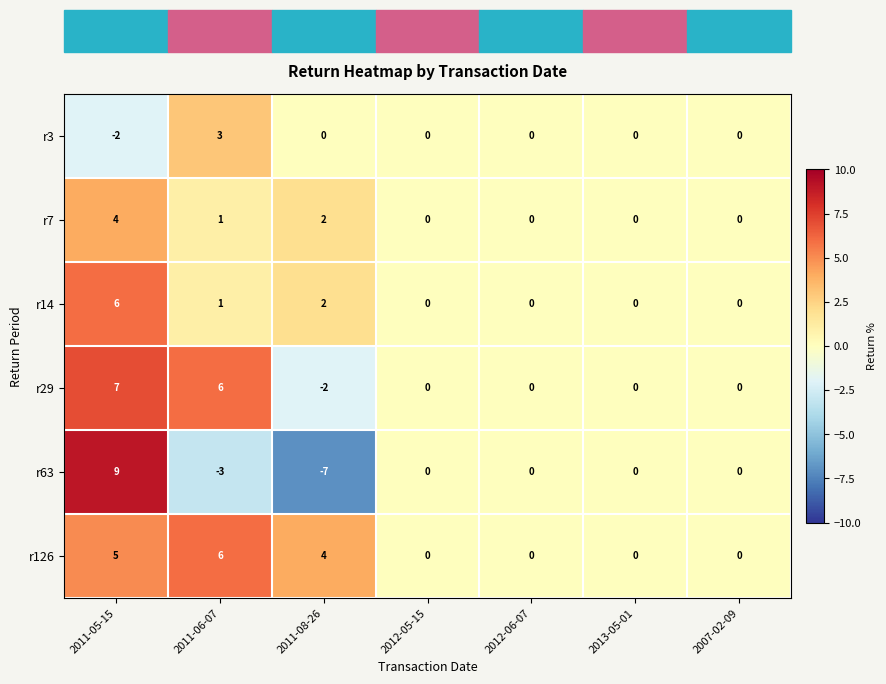

What is the sum of all r29 values?

11